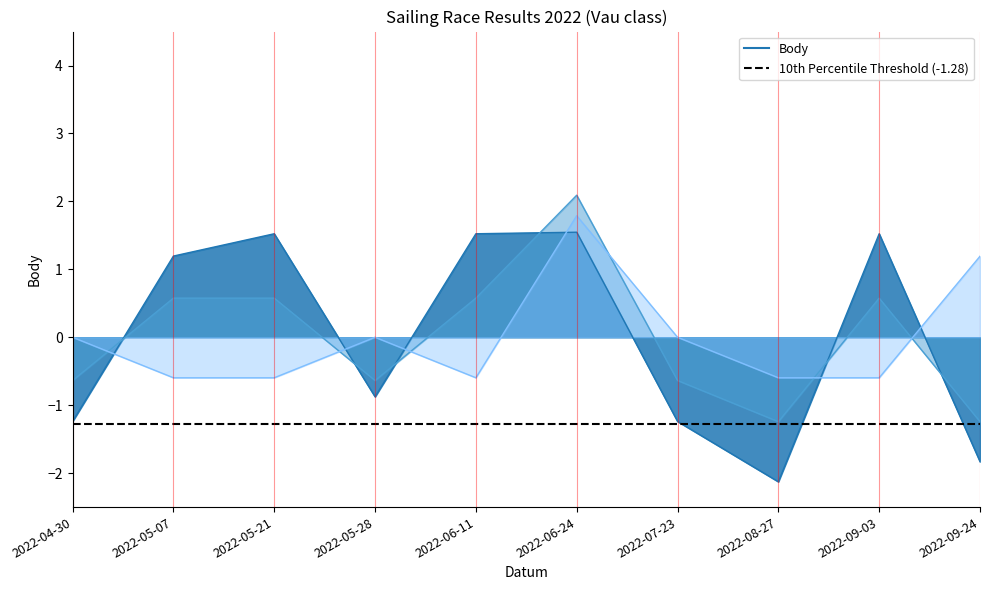

True or false: Koef. has a value of 0.8 at 2022-06-11.

False